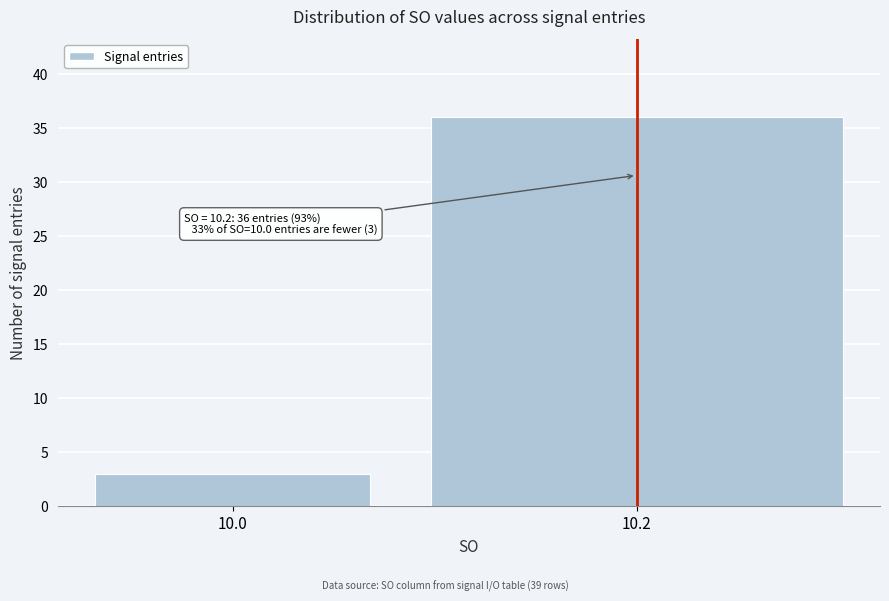

Reading left to right, list all the values displayed in this chart.

10.0=3	10.2=36